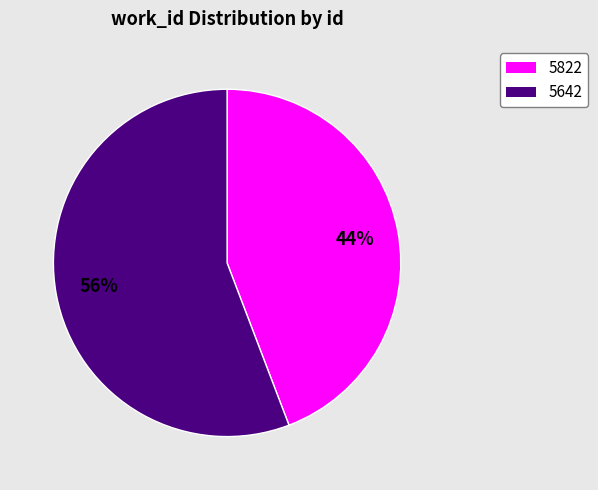

What is the ratio of the value at 5822 to the value at 5642?

0.8